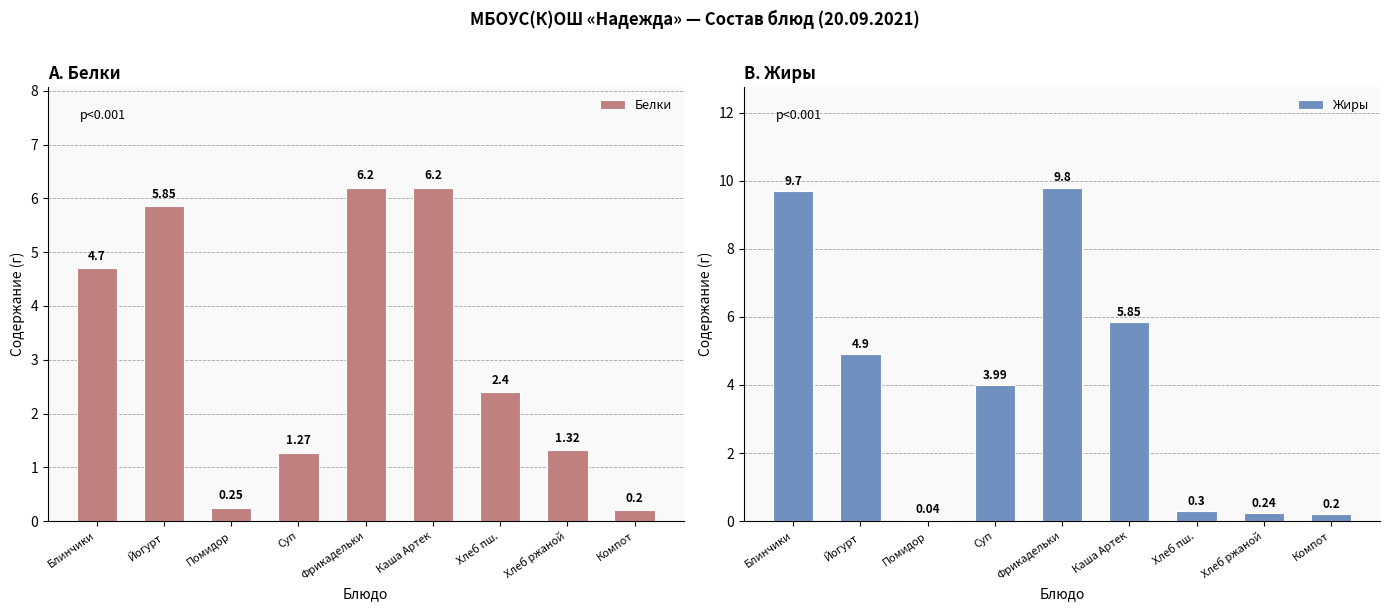

Rank the categories by Жиры value from highest to lowest.

Фрикадельки, Блинчики, Каша Артек, Йогурт, Суп, Хлеб пш., Хлеб ржаной, Компот, Помидор